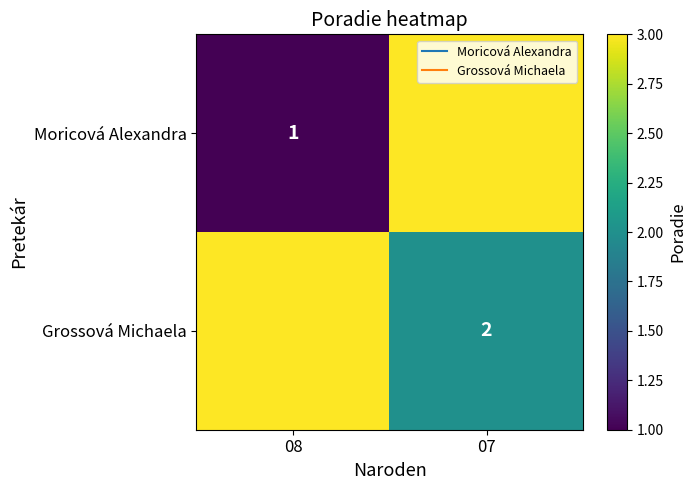

What is the difference between the highest and lowest values at 07?

1